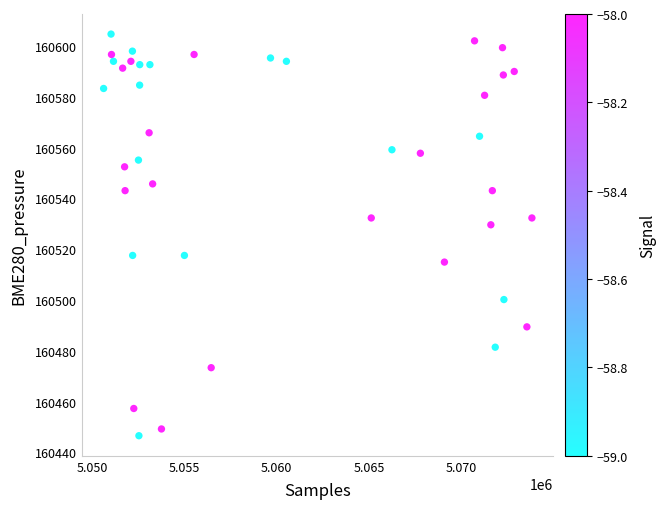

What Y value in the scatter plot is closest to 160525?

160529.6